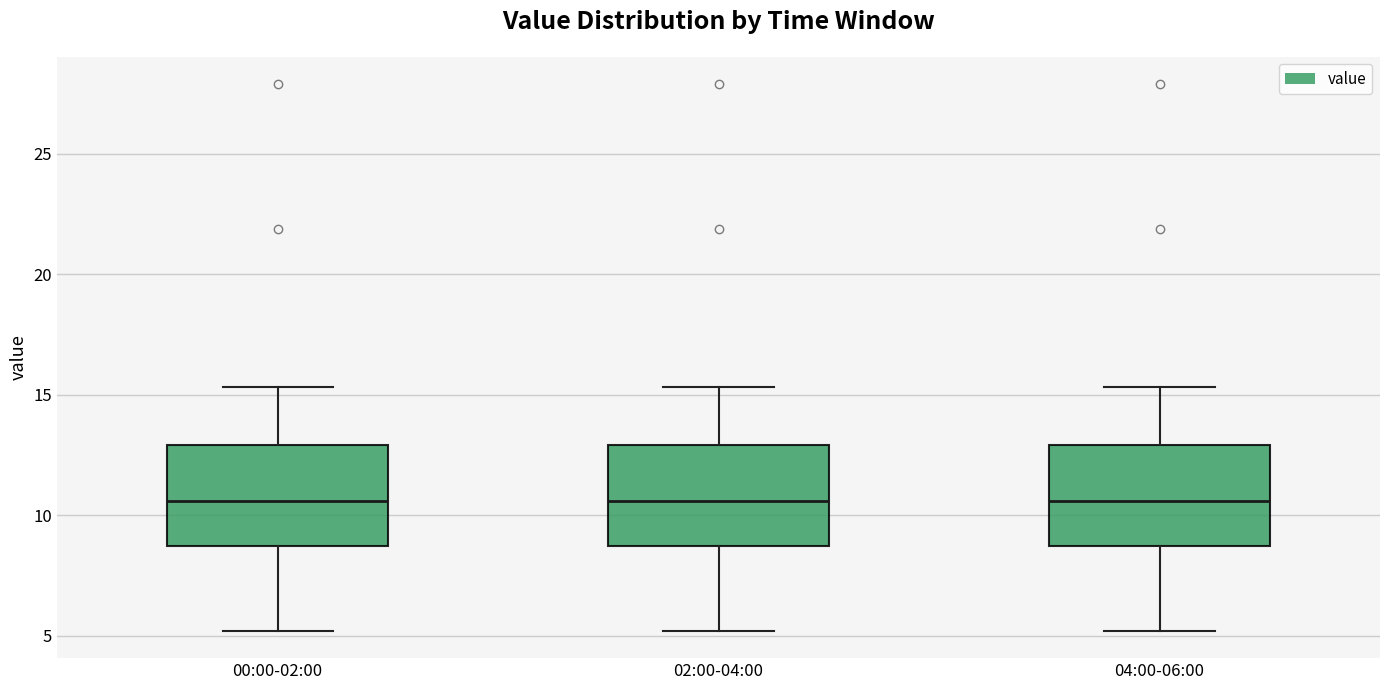

Reading left to right, transcribe this box plot: for each box, give where its median line is, the range the box spans, and where its two whiskers end, as read against the y-axis. The values are not printed on the chart, so give them approximately, as read against the axis.

00:00-02:00: median 10.5, box 8.5 to 13.0, whiskers 5.0 to 15.5
02:00-04:00: median 10.5, box 8.5 to 13.0, whiskers 5.0 to 15.5
04:00-06:00: median 10.5, box 8.5 to 13.0, whiskers 5.0 to 15.5